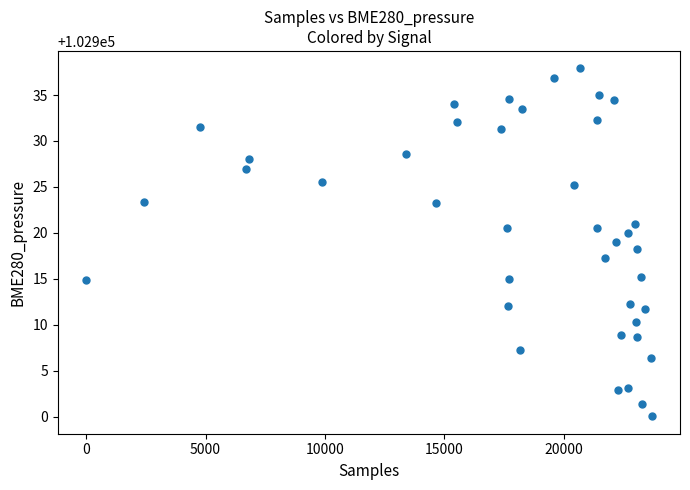

What is the range of Y values (max minus min)?

37.9